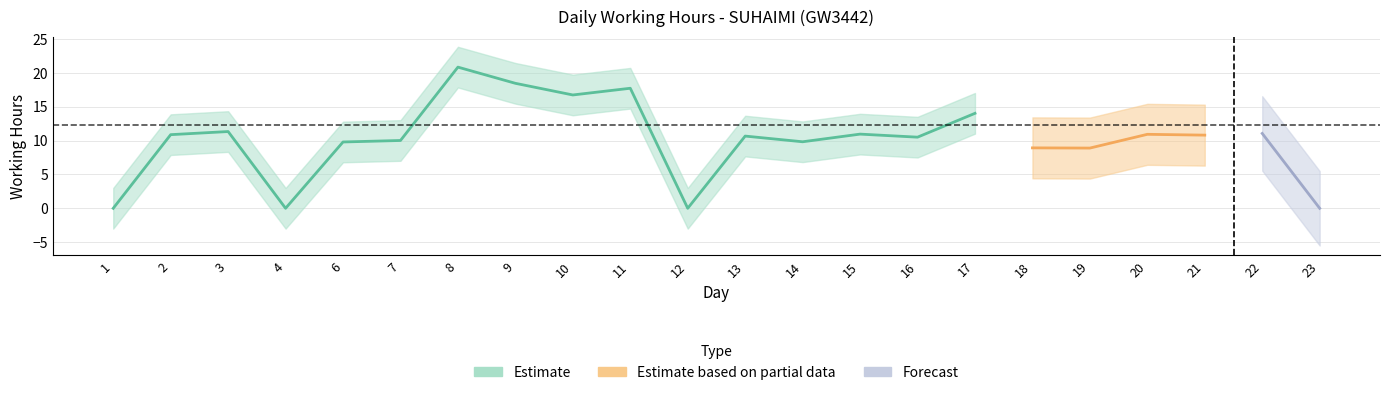

List the labels in order of value, smallest first.

1, 4, 12, 23, 19, 18, 6, 14, 7, 16, 13, 21, 2, 20, 15, 22, 3, 17, 10, 11, 9, 8